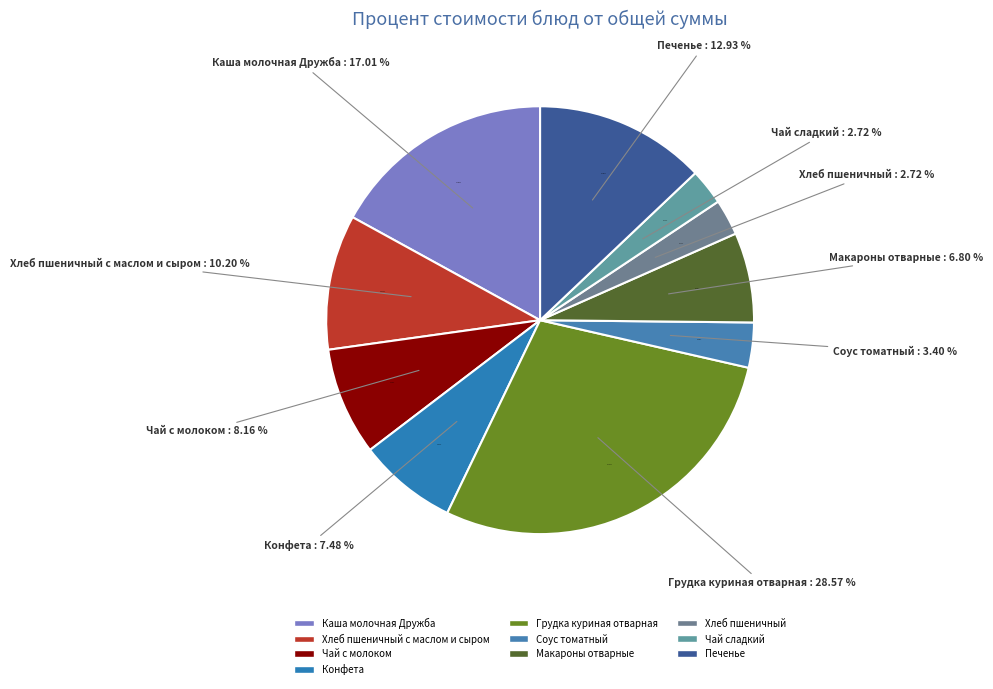

What percentage do Печенье and Хлеб пшеничный с маслом и сыром together represent?

23.1%